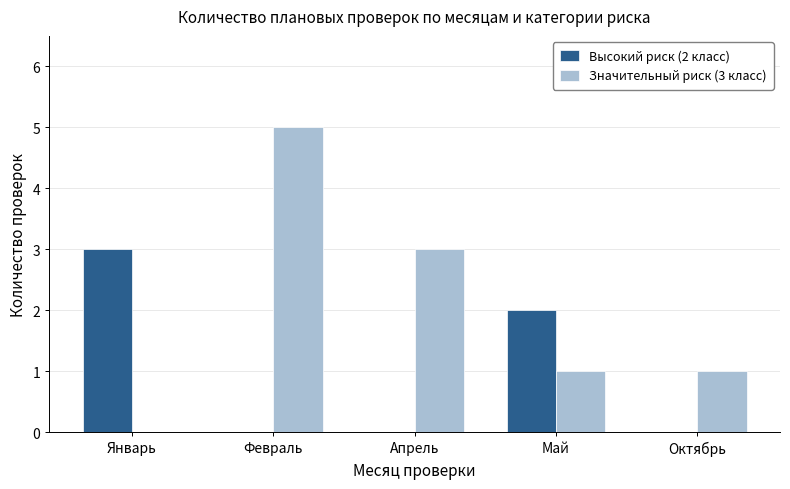

Which series changed the most between Апрель and Октябрь?

Значительный риск (3 класс)